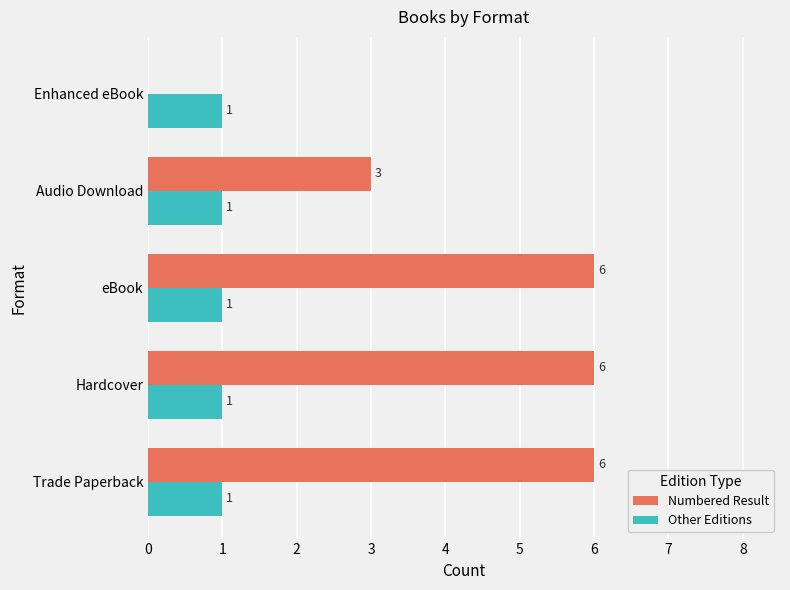

Which series has the widest spread of values?

Numbered Result